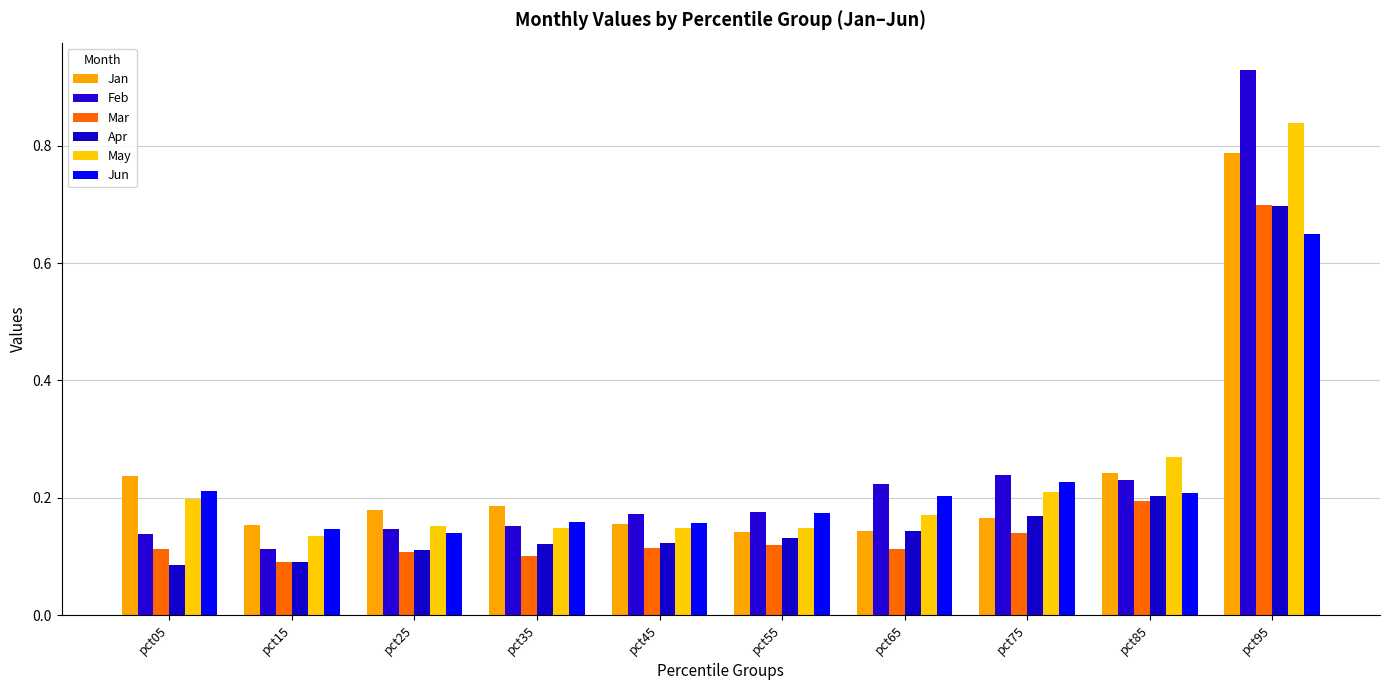

Which series has the largest range (max minus min)?

Feb